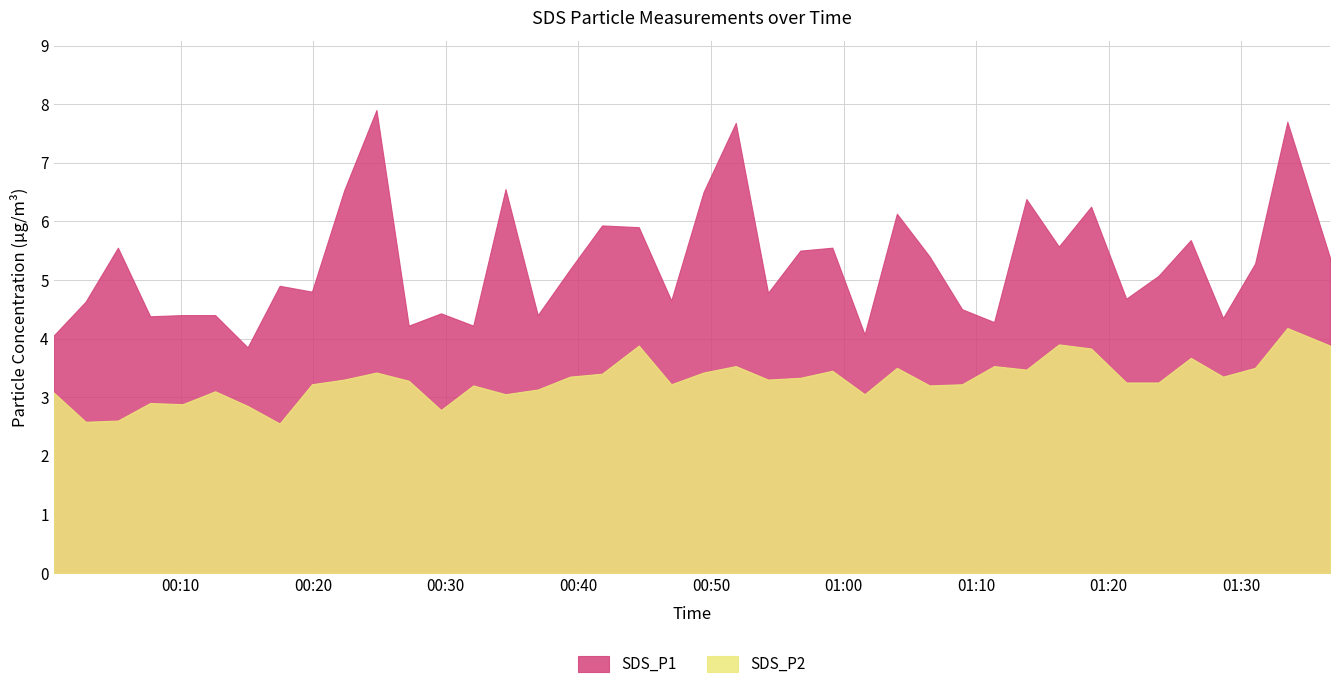

Reading left to right, transcribe all the data shown in this chart.

SDS_P1: 4.0	4.6	5.5	4.4	4.4	4.4	3.9	4.9	4.8	6.5	7.9	4.2	4.4	4.2	6.5	4.4	5.2	5.9	5.9	4.7	6.5	7.7	4.8	5.5	5.5	4.1	6.1	5.4	4.5	4.3	6.4	5.6	6.2	4.7	5.1	5.7	4.3	5.3	7.7	5.4
SDS_P2: 3.1	2.6	2.6	2.9	2.9	3.1	2.9	2.5	3.2	3.3	3.4	3.3	2.8	3.2	3.0	3.1	3.4	3.4	3.9	3.2	3.4	3.5	3.3	3.3	3.5	3.0	3.5	3.2	3.2	3.5	3.5	3.9	3.8	3.2	3.2	3.7	3.4	3.5	4.2	3.9